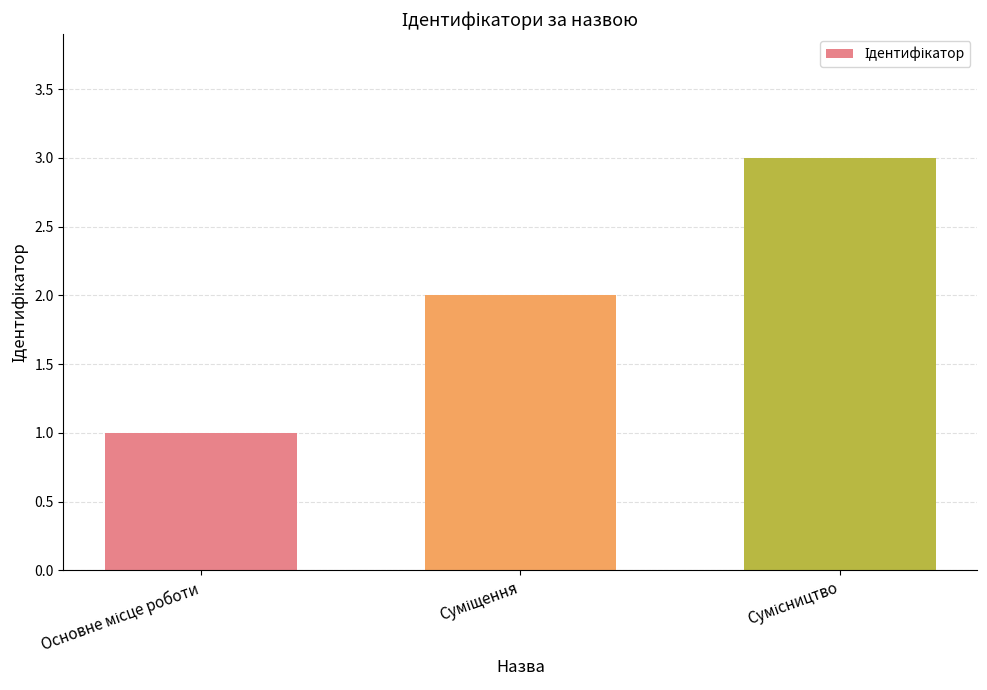

What is the difference between the maximum and second lowest values?

1